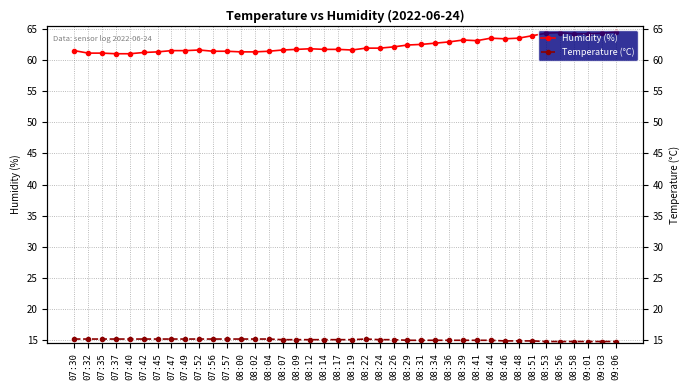

What are all the series names shown in the legend?

Humidity (%), Temperature (°C)